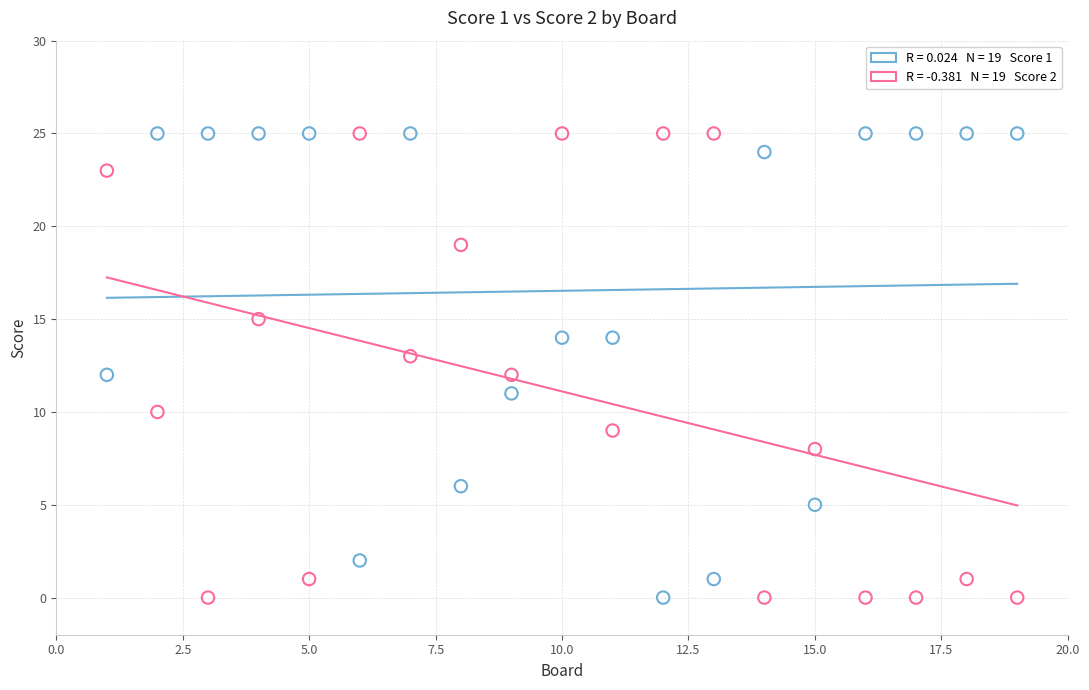

Across all data points, what is the range of Y values (max minus min)?

25